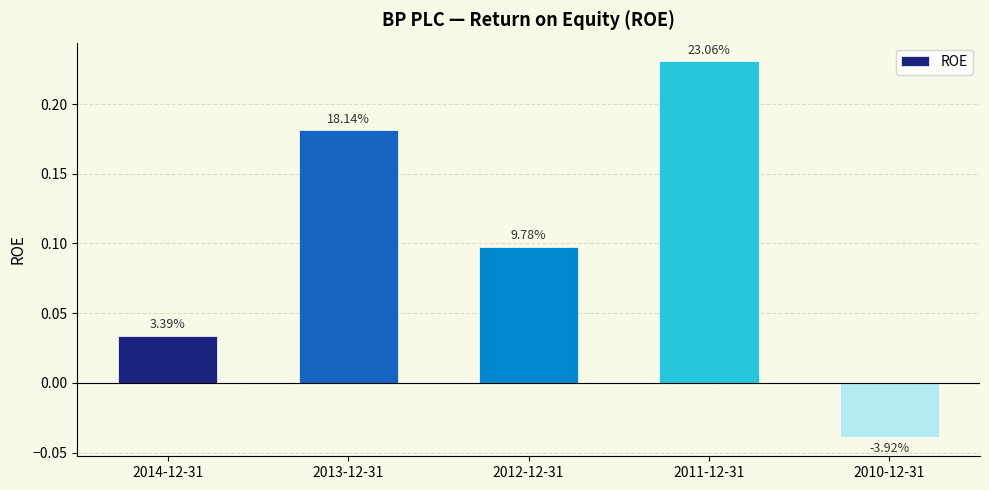

Reading left to right, list all the values displayed in this chart.

2014-12-31=0.0	2013-12-31=0.2	2012-12-31=0.1	2011-12-31=0.2	2010-12-31=-0.0